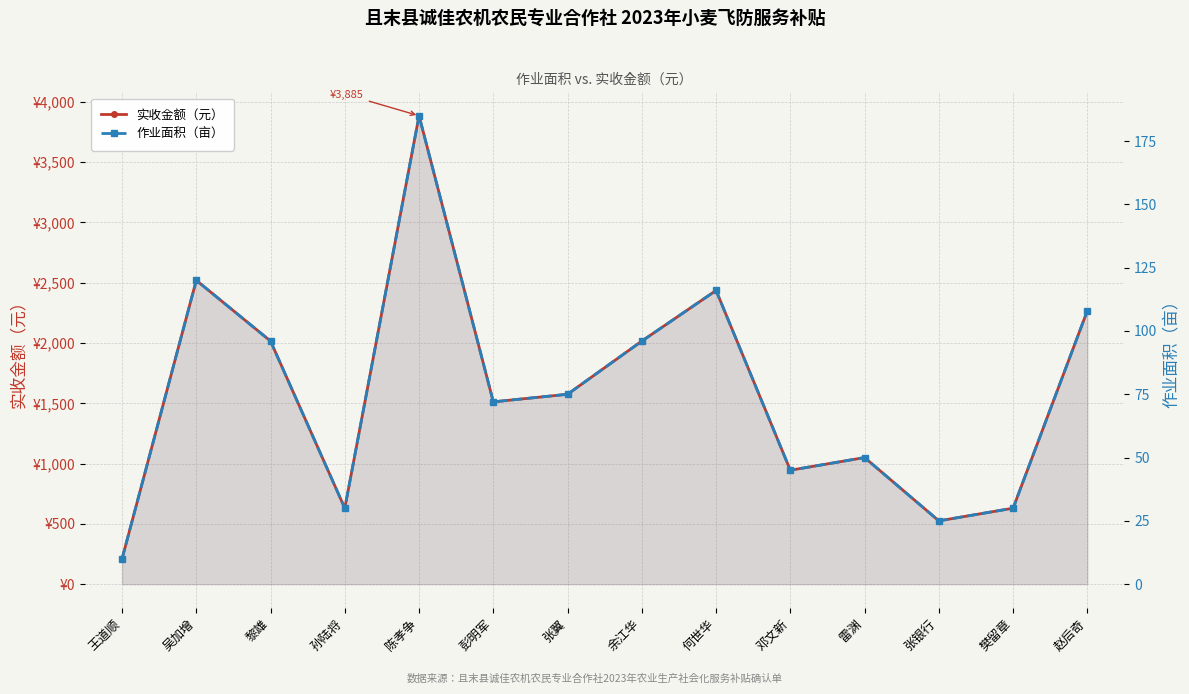

What is the average value of the 实收金额（元） series?

1587